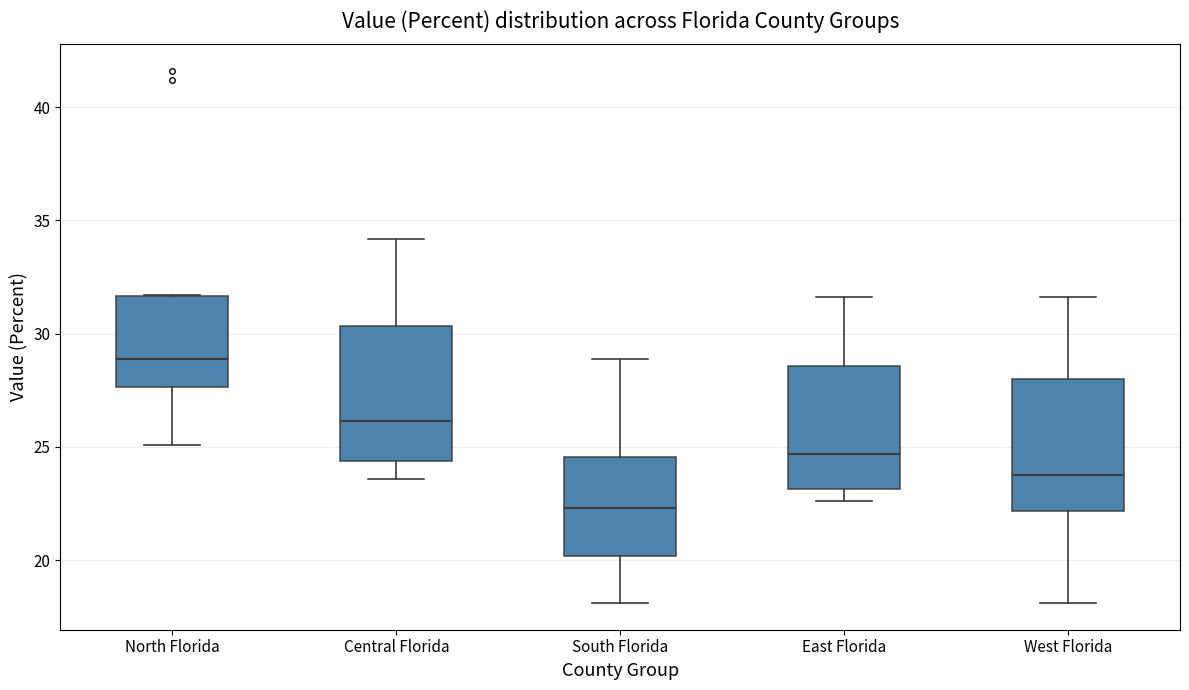

Reading left to right, transcribe this box plot: for each box, give where its median line is, the range the box spans, and where its two whiskers end, as read against the y-axis. The values are not printed on the chart, so give them approximately, as read against the axis.

North Florida: median 29.0, box 27.5 to 31.5, whiskers 25.0 to 31.5
Central Florida: median 26.0, box 24.5 to 30.5, whiskers 23.5 to 34.0
South Florida: median 22.5, box 20.0 to 24.5, whiskers 18.0 to 29.0
East Florida: median 24.5, box 23.0 to 28.5, whiskers 22.5 to 31.5
West Florida: median 24.0, box 22.0 to 28.0, whiskers 18.0 to 31.5